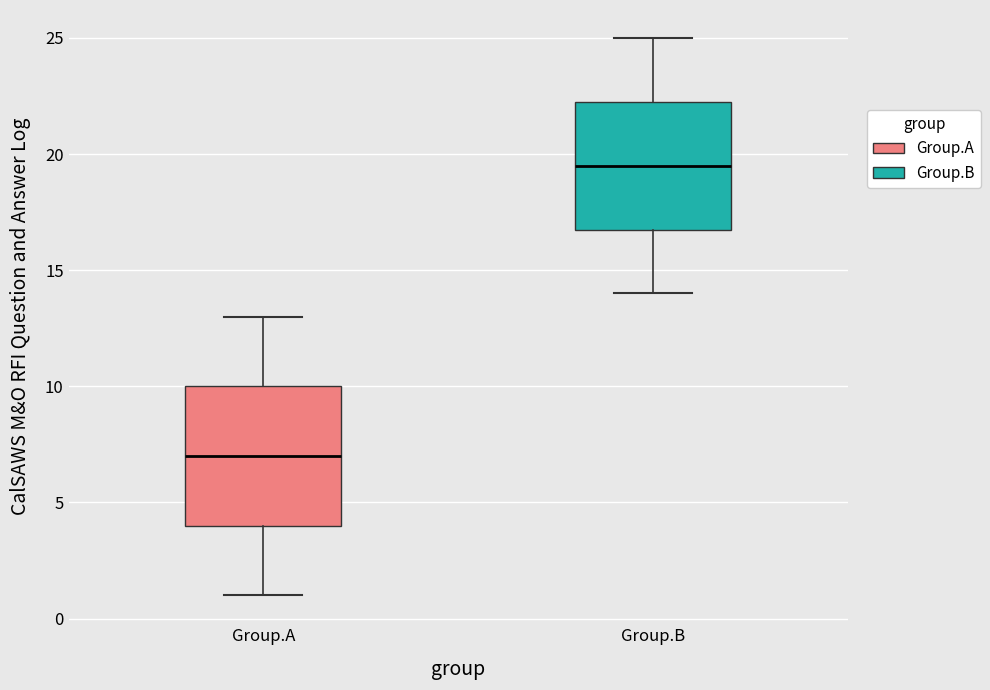

Reading left to right, transcribe this box plot: for each box, give where its median line is, the range the box spans, and where its two whiskers end, as read against the y-axis. The values are not printed on the chart, so give them approximately, as read against the axis.

Group.A: median 7.0, box 4.0 to 10.0, whiskers 1.0 to 13.0
Group.B: median 19.5, box 17.0 to 22.5, whiskers 14.0 to 25.0